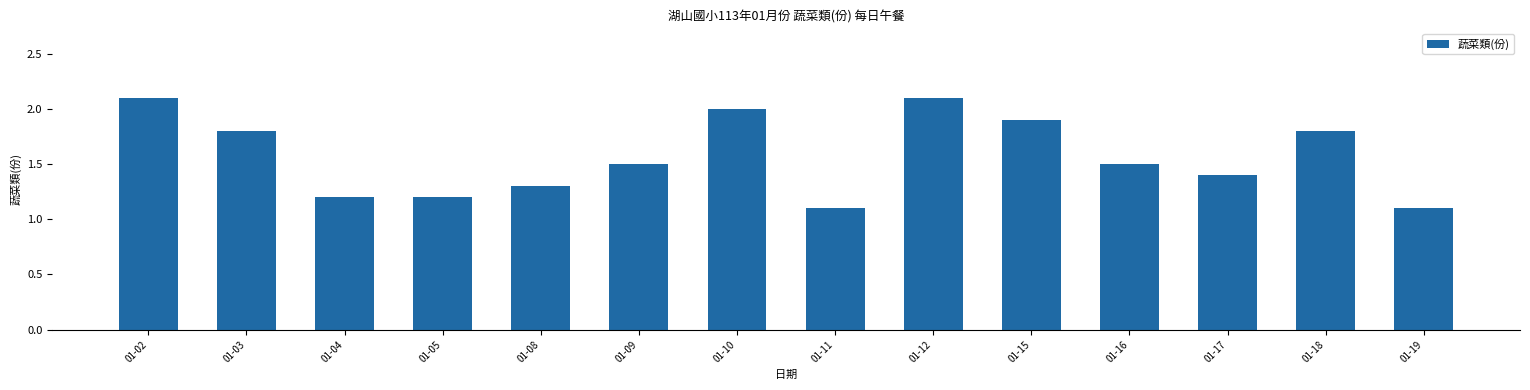

How many series are shown in this chart?

1